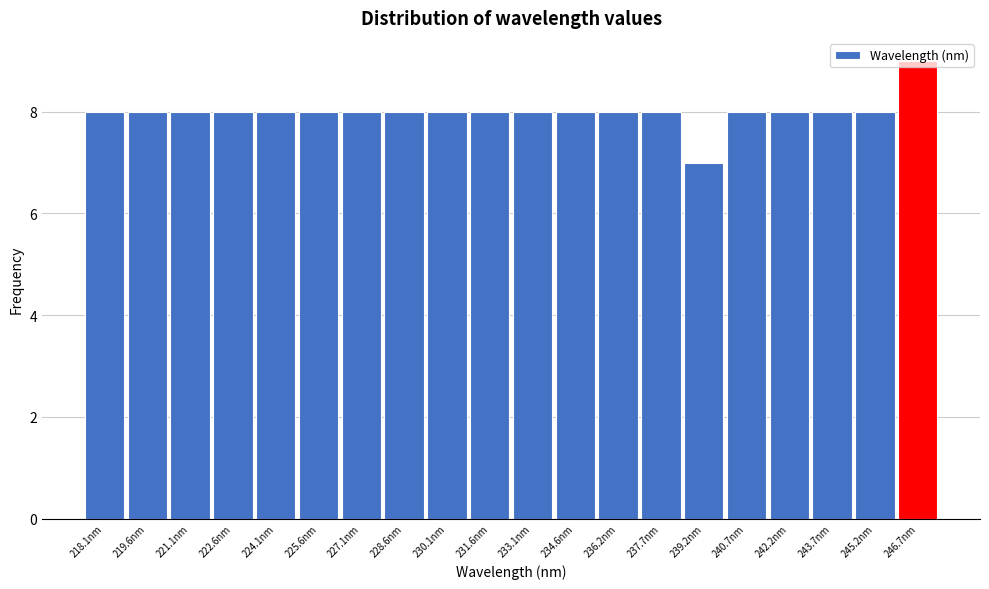

What is the value of the 17th bar from the left?

8